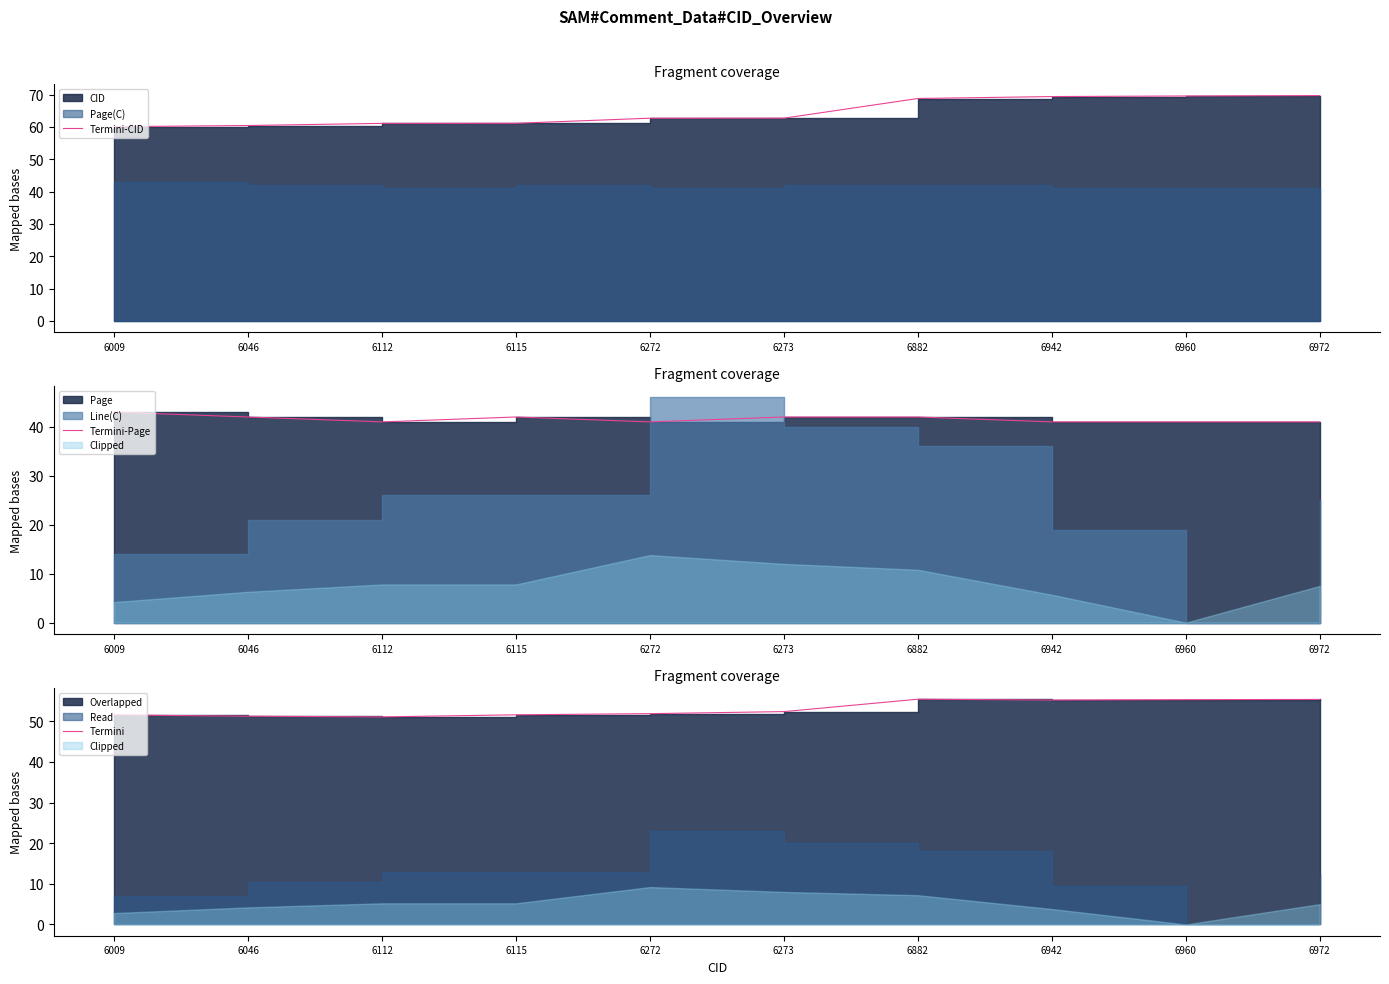

How many values in the Termini series exceed 52?

5